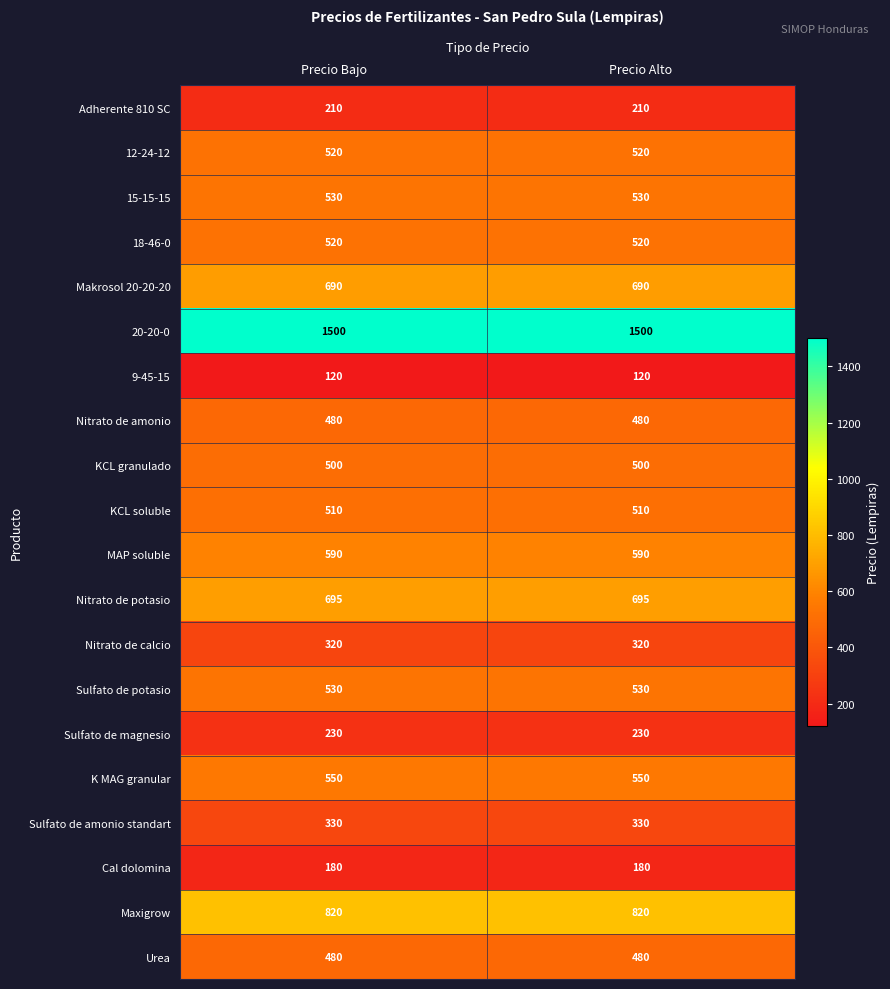

What is the minimum value shown in the chart?

120